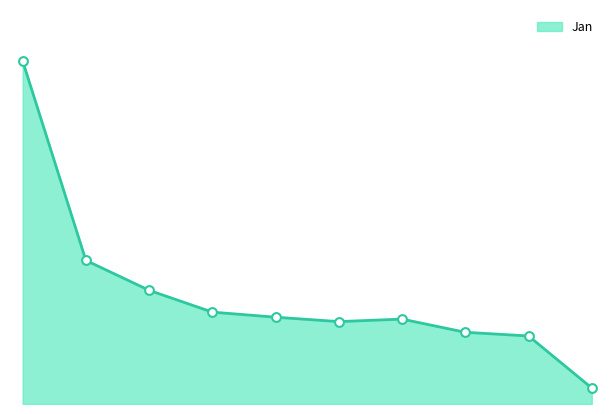

Does the chart have visible grid lines?

No